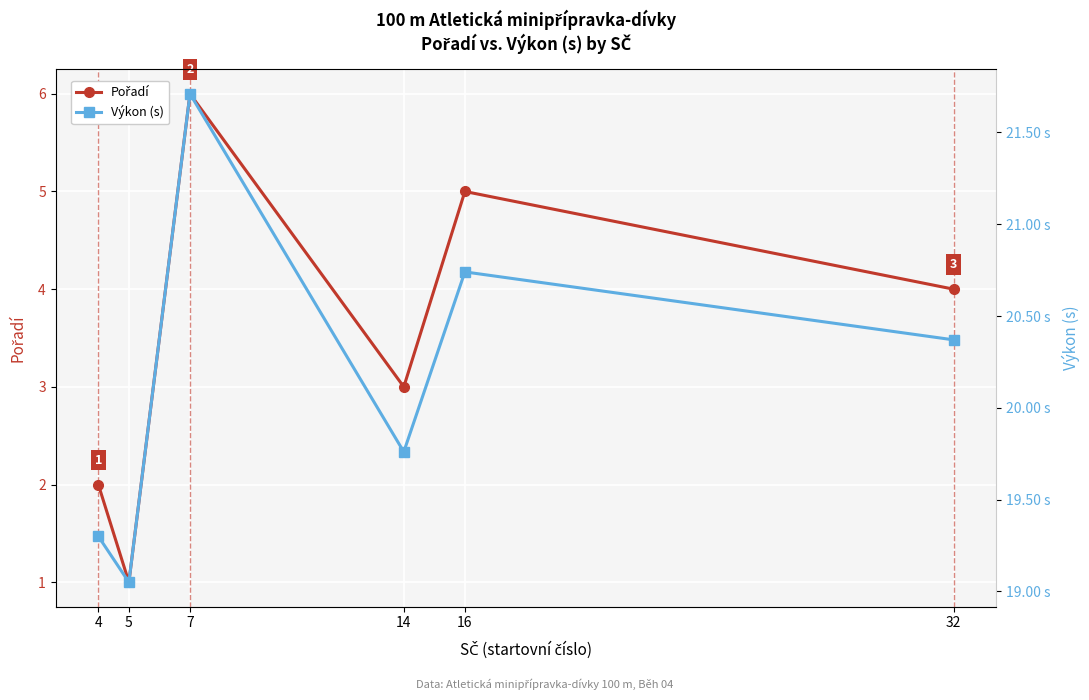

What are all the series names shown in the legend?

Pořadí, Výkon (s)